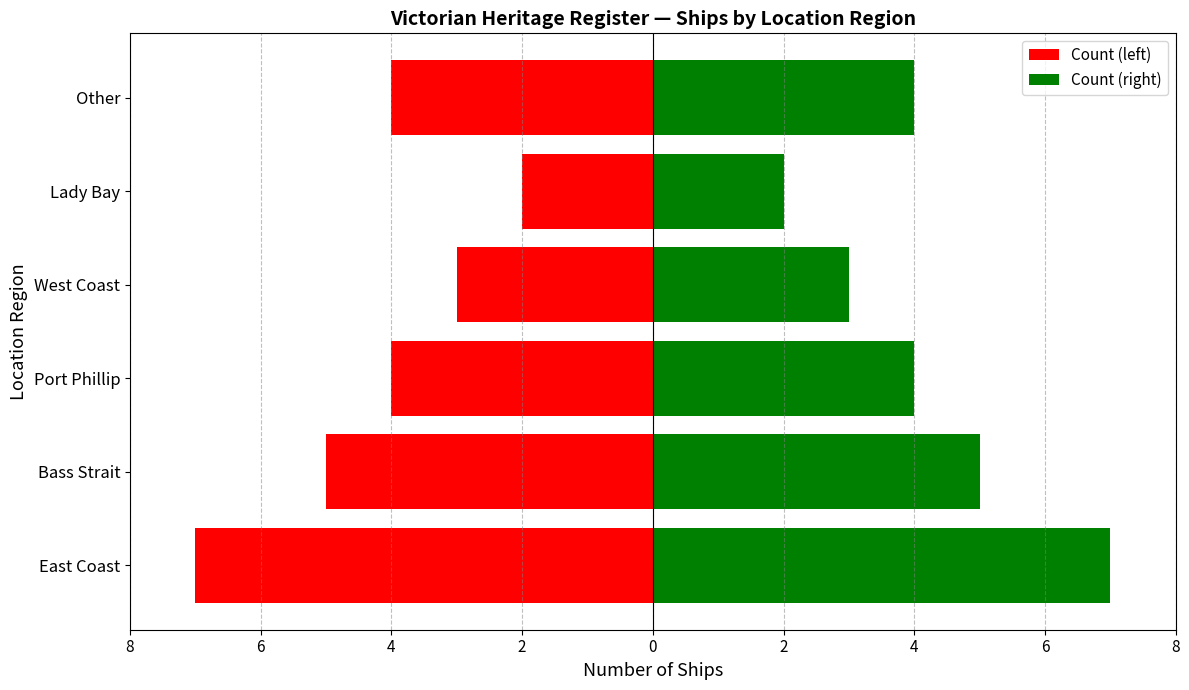

Between Bass Strait and Lady Bay, which series saw the biggest shift?

Count (left)